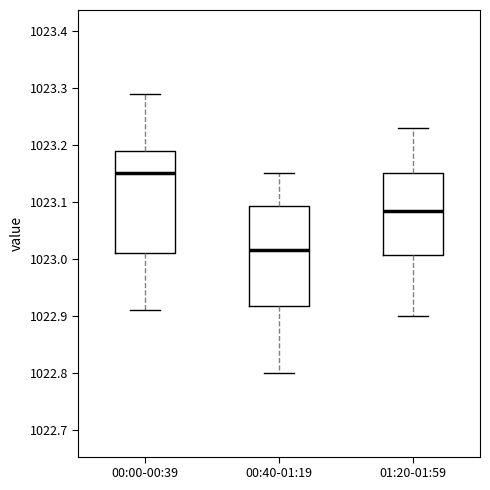

Reading left to right, read every box against the y-axis: the position of its median line, the range the box covers, and the ends of its whiskers. The values are not printed on the chart, so give them approximately, as read against the axis.

00:00-00:39: median 1023.15, box 1023.01 to 1023.19, whiskers 1022.91 to 1023.29
00:40-01:19: median 1023.02, box 1022.92 to 1023.09, whiskers 1022.80 to 1023.15
01:20-01:59: median 1023.09, box 1023.01 to 1023.15, whiskers 1022.90 to 1023.23